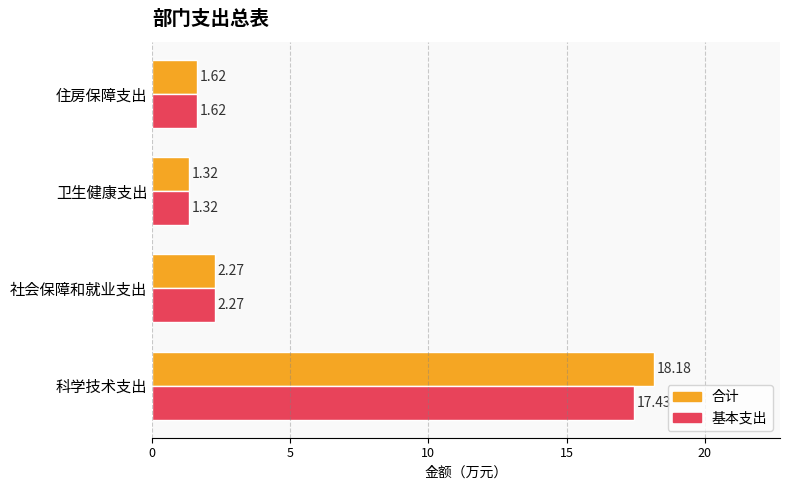

What is the total value across all series at 科学技术支出?

35.6